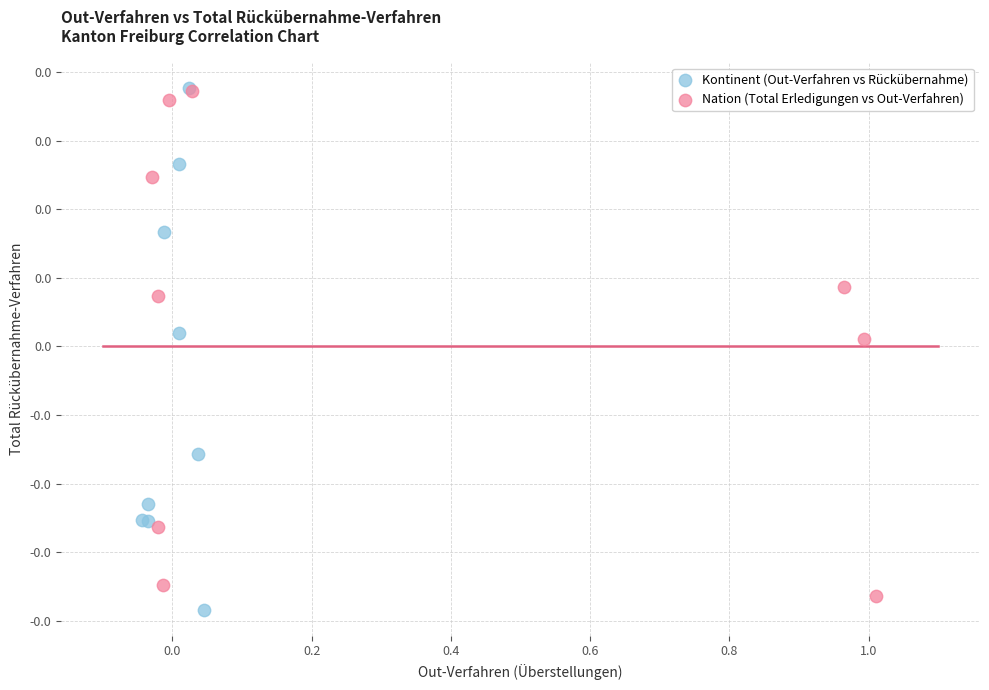

What are all the series names shown in the legend?

Kontinent (Out-Verfahren vs Rückübernahme), Nation (Total Erledigungen vs Out-Verfahren)